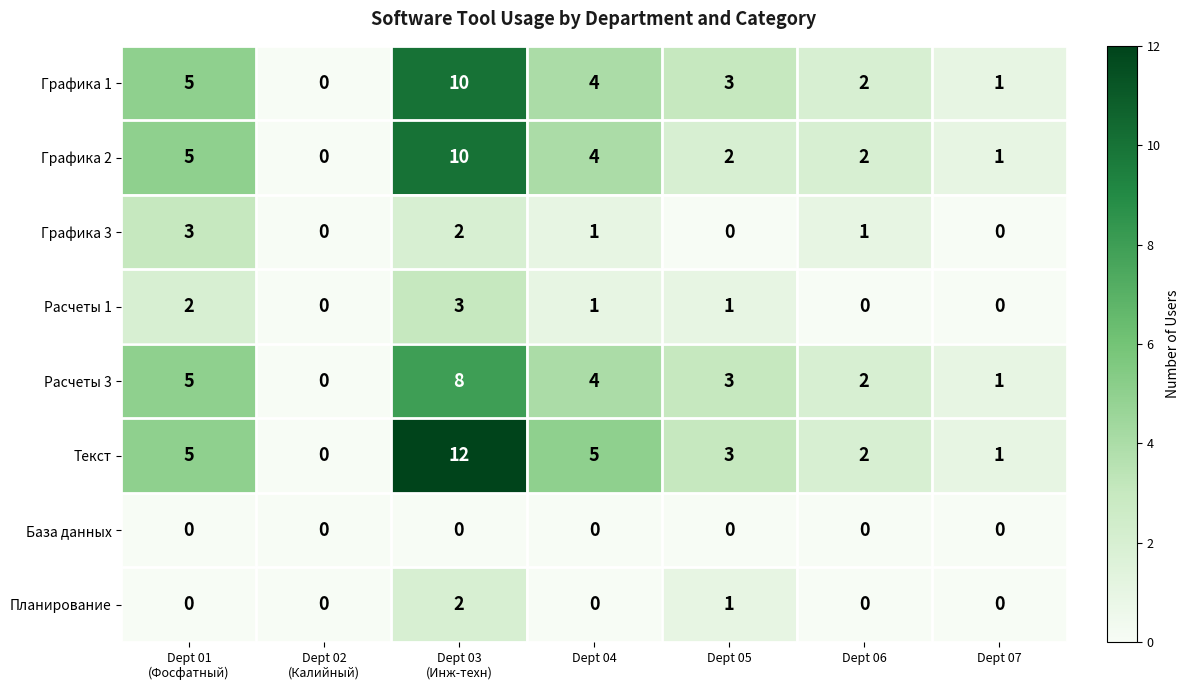

What is the maximum value for Текст?

12